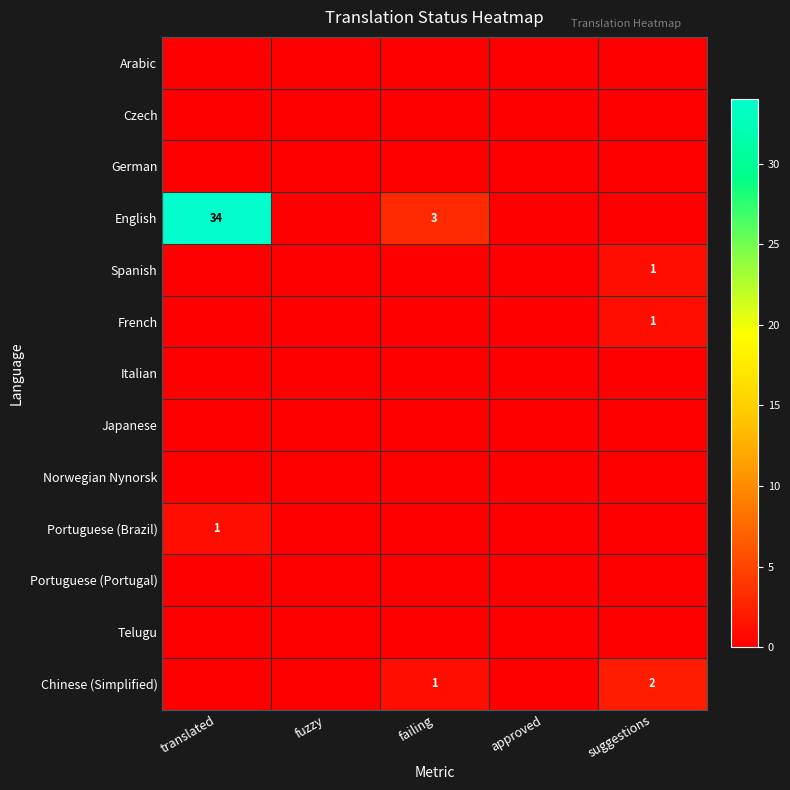

At which category does the chart reach its minimum across all series?

translated